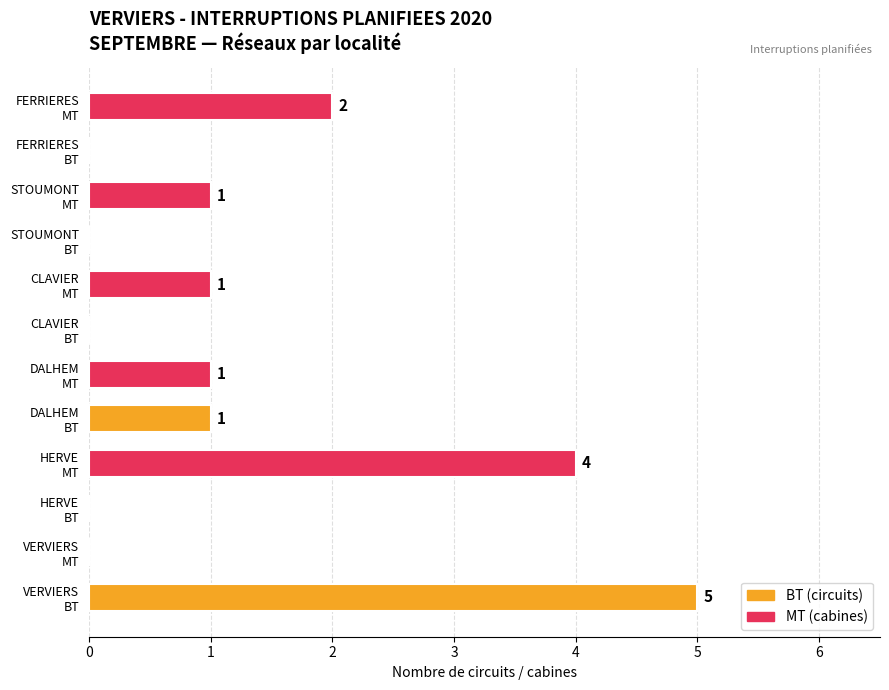

What is the maximum value shown in the chart?

5